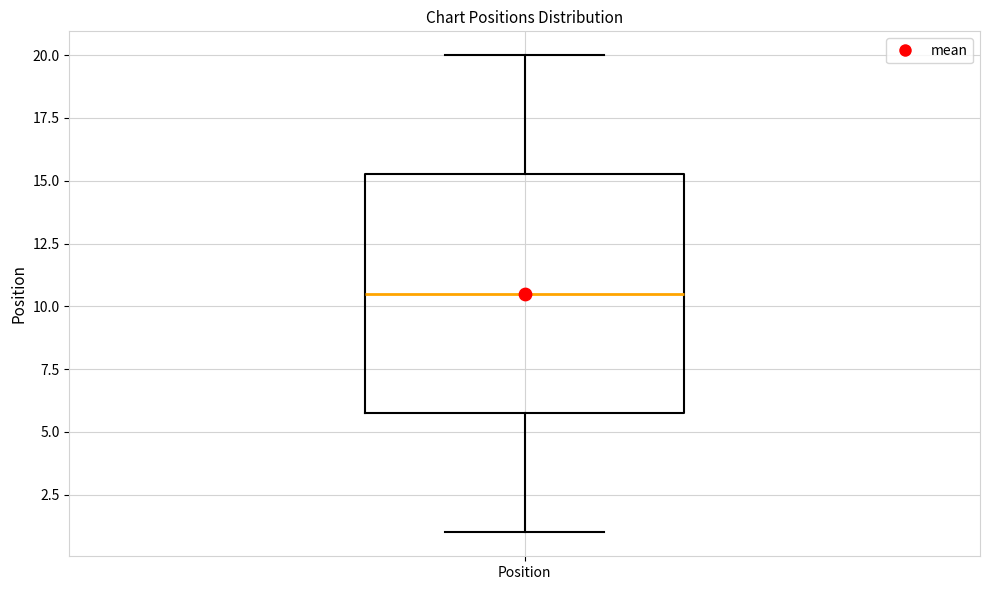

Where does the median line of the box for Position sit on the y-axis? The values are not printed on the chart, so give them approximately, as read against the axis.

10.5